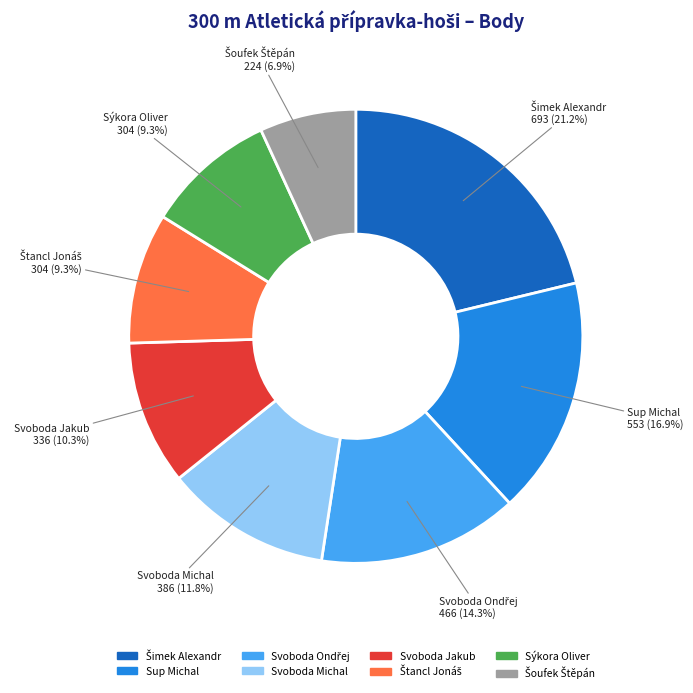

How many segments does this pie chart have?

8